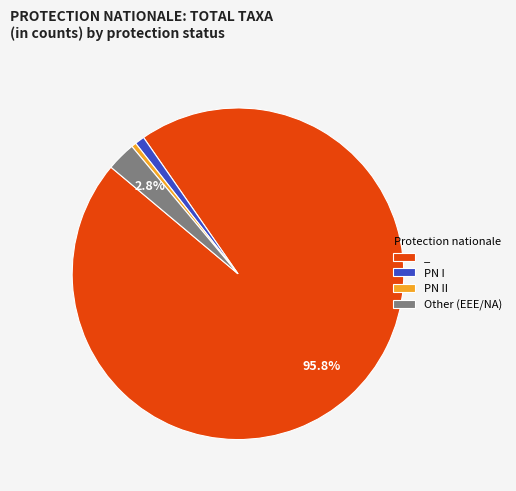

Which slice represents more than half of the pie?

_